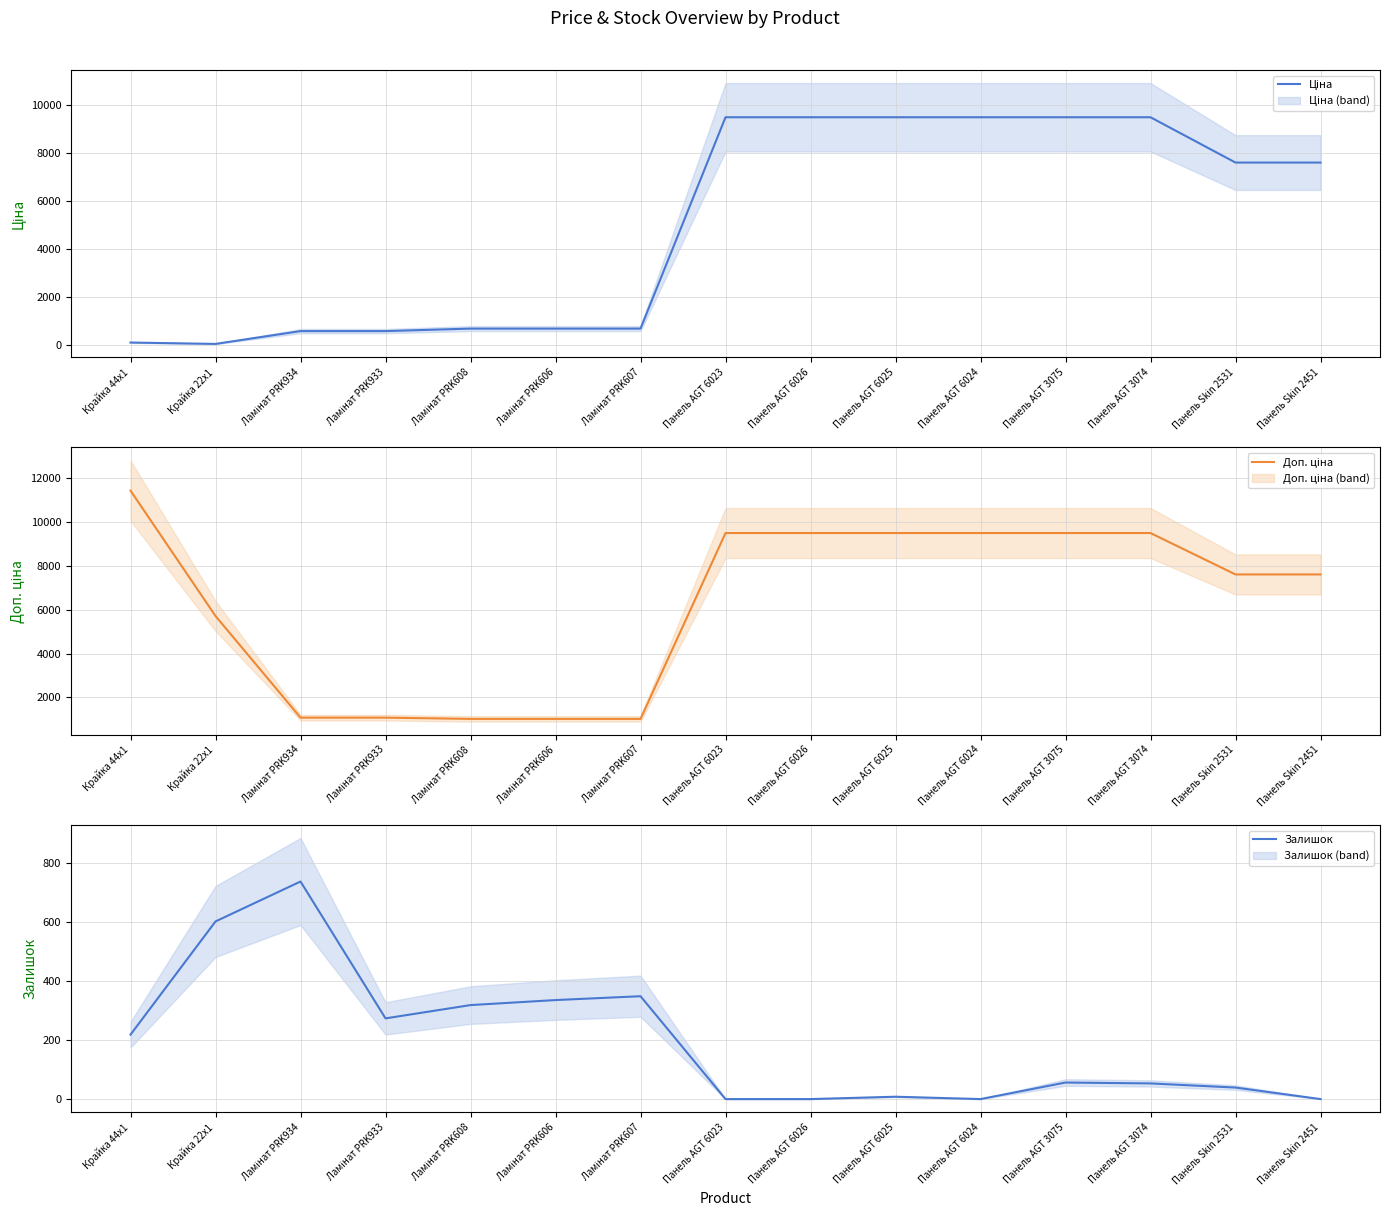

In Ціна, how many points are lower than both neighbors (excluding endpoints)?

1